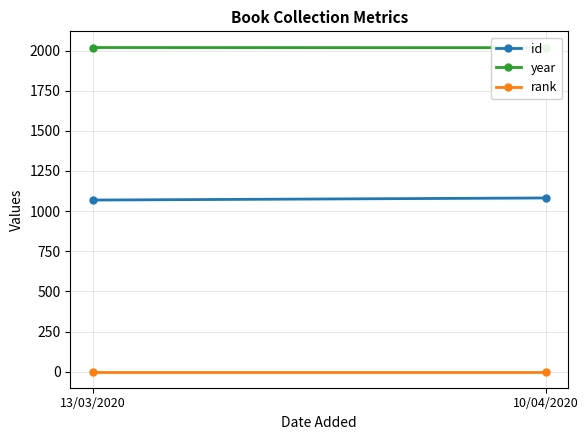

Reading left to right, list all the values displayed in this chart.

id: 13/03/2020=1069	10/04/2020=1082
year: 13/03/2020=2019	10/04/2020=2018
rank: 13/03/2020=1	10/04/2020=1